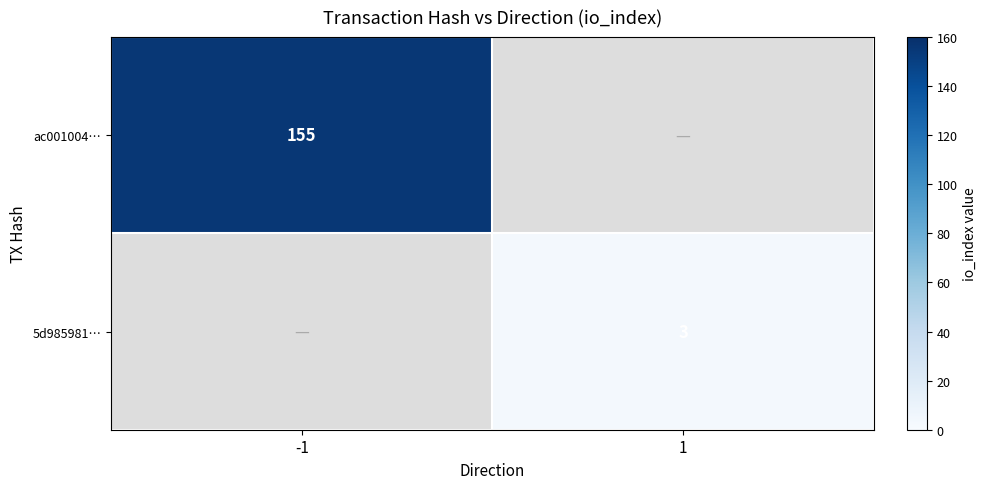

Count the number of categories in the chart.

2